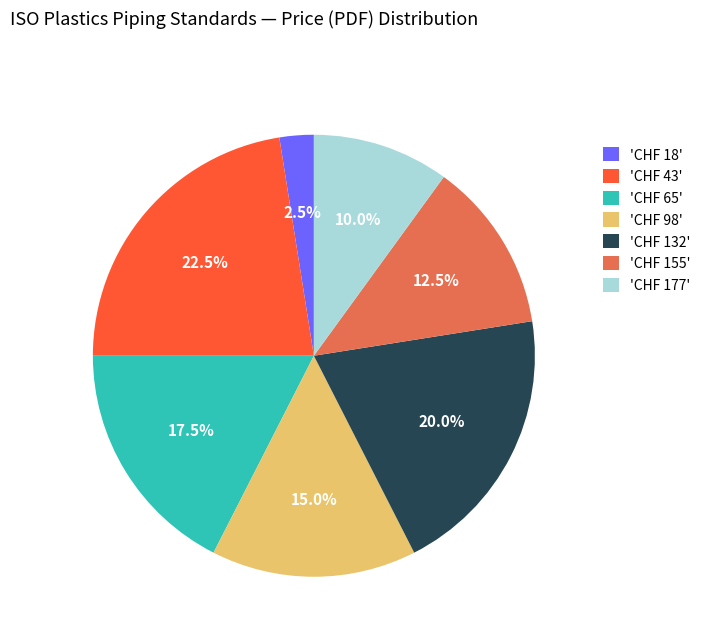

Between 'CHF 65' and 'CHF 155', which is larger?

'CHF 65'